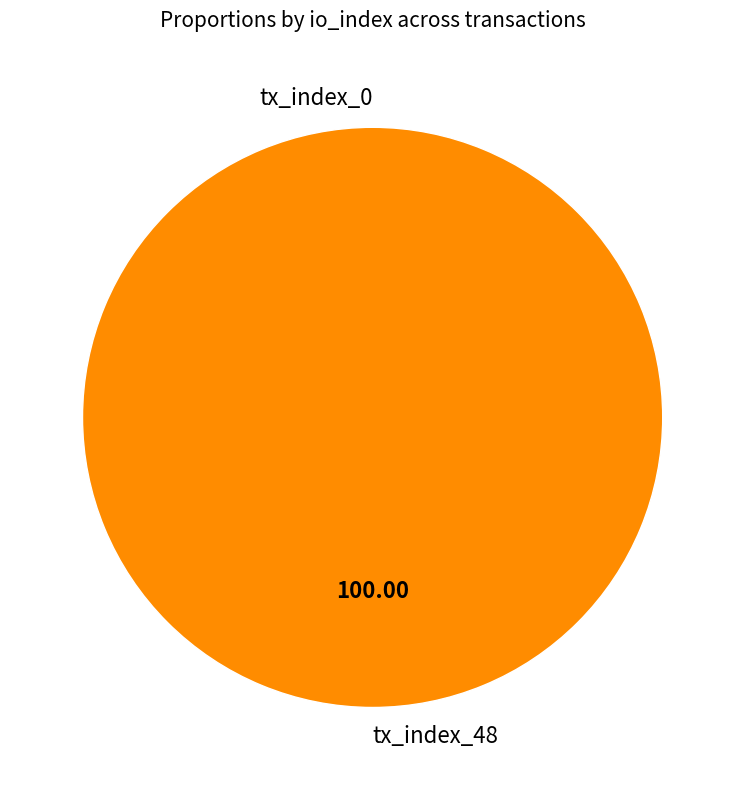

Rank the categories by value from highest to lowest.

tx_index_48, tx_index_0